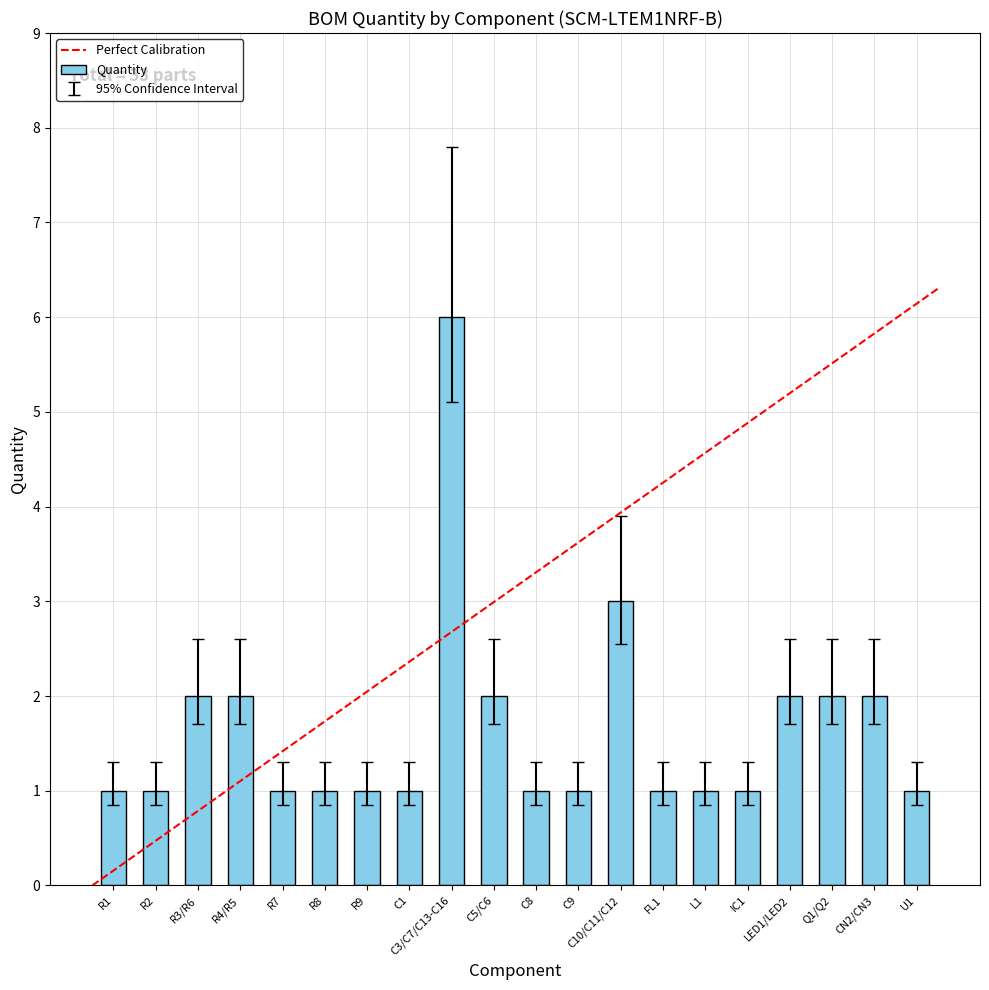

Is it true that the value at FL1 is 1?

True